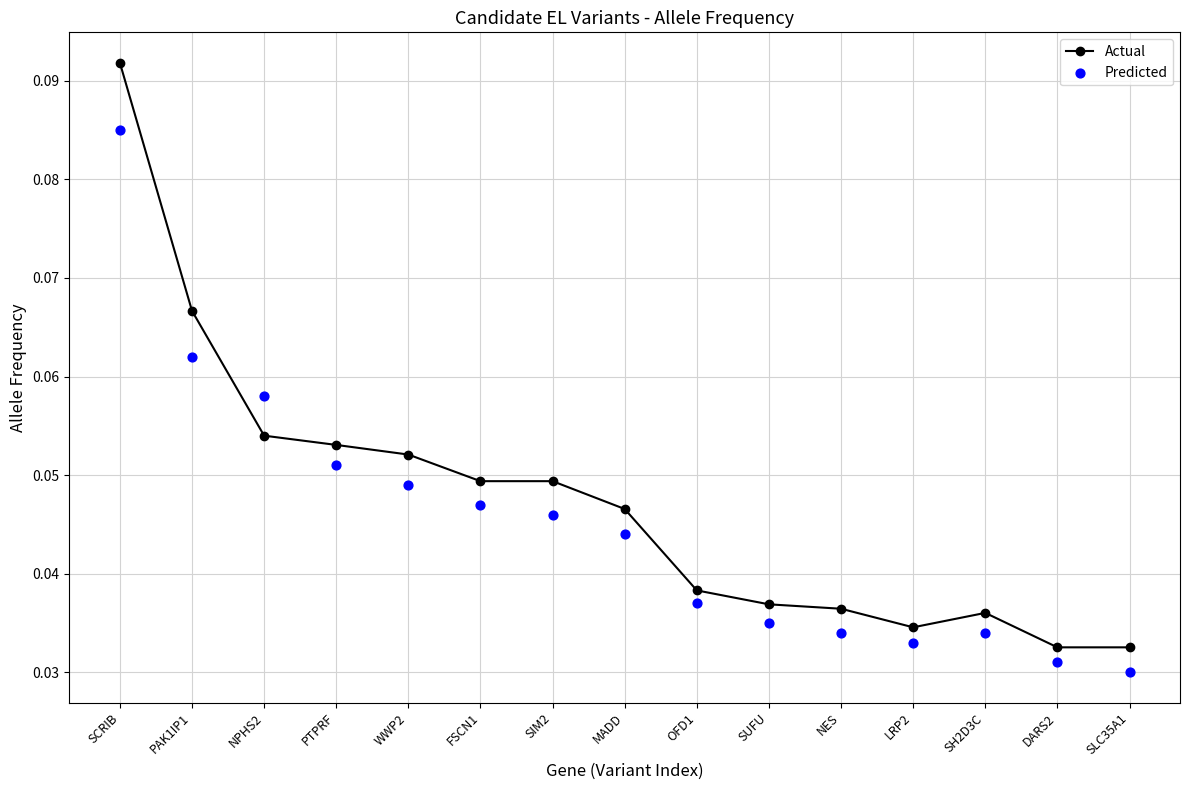

Is the value of Predicted at NES greater than the value of Actual at WWP2?

No